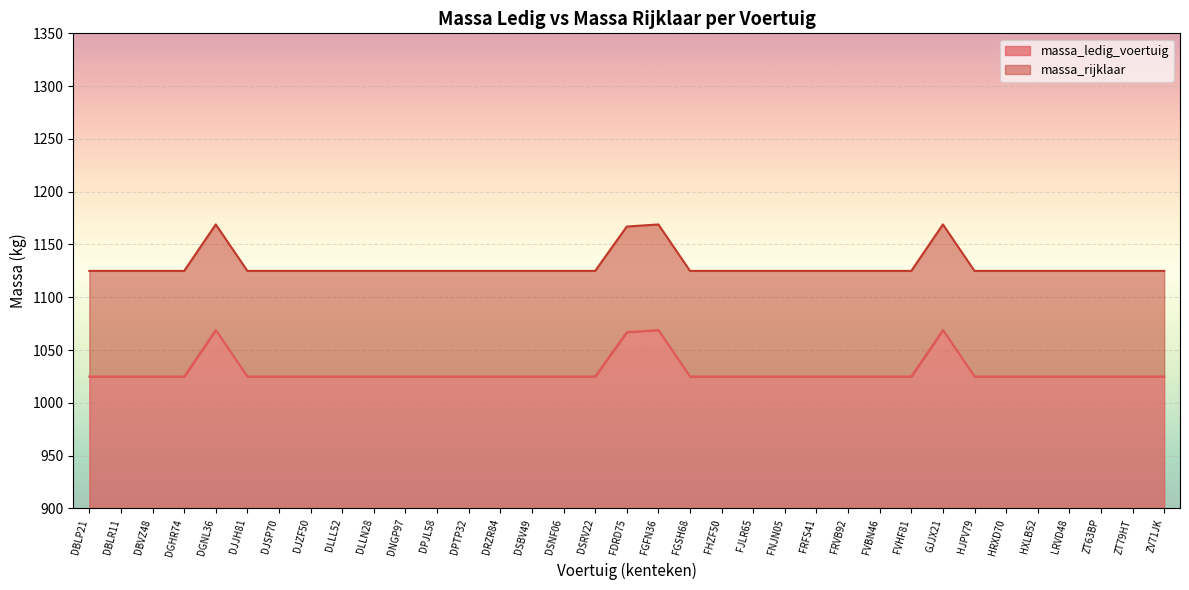

How many data points in massa_rijklaar are above 1125?

4